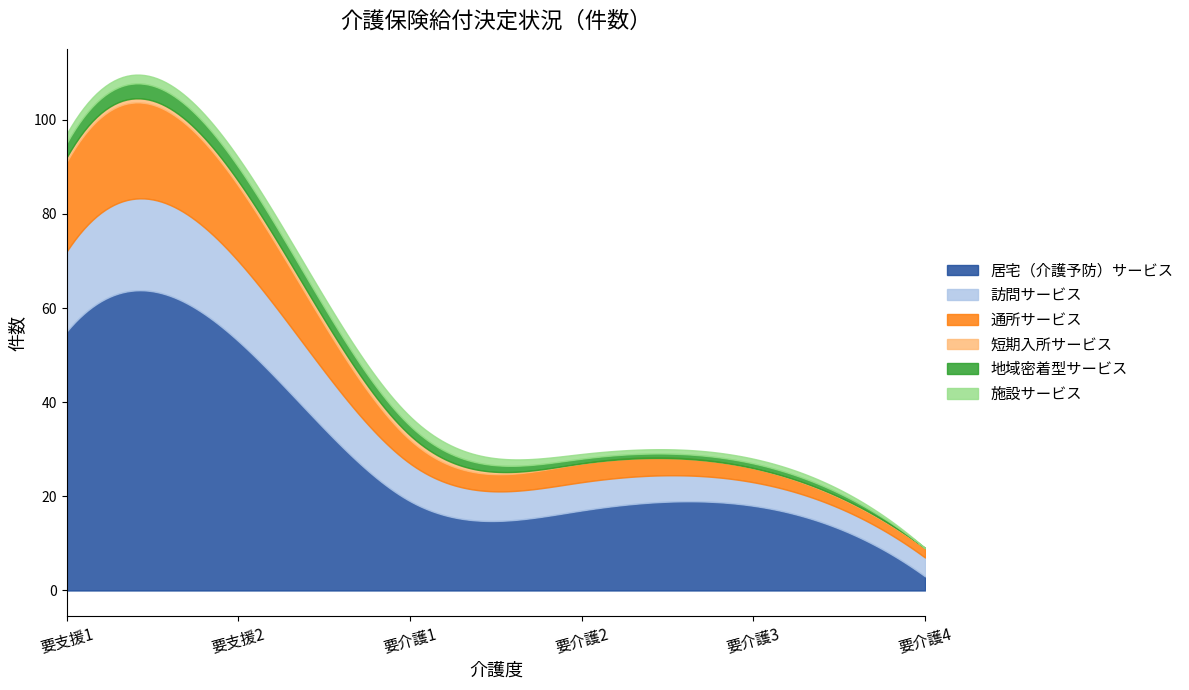

What position from the right is 要支援2?

5